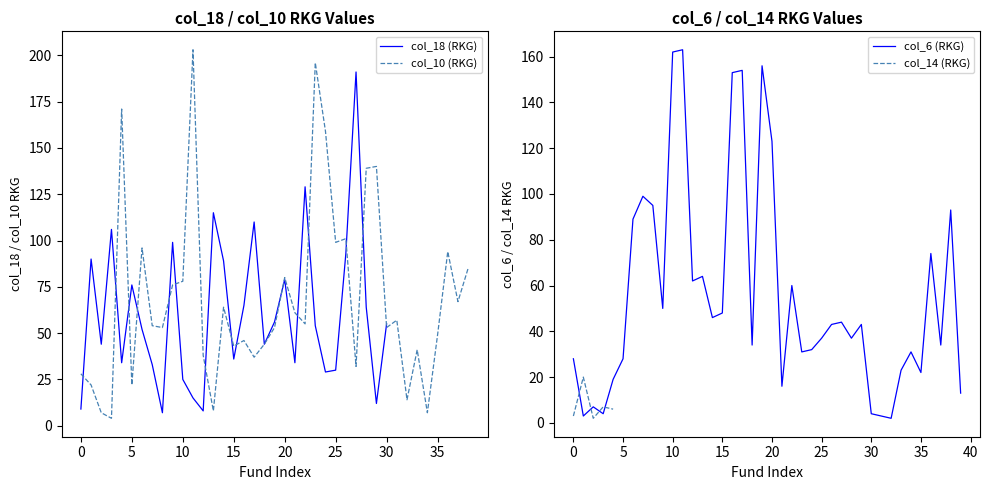

What is the value of the col_10 (RKG) point at the 25th from the left?

159.0